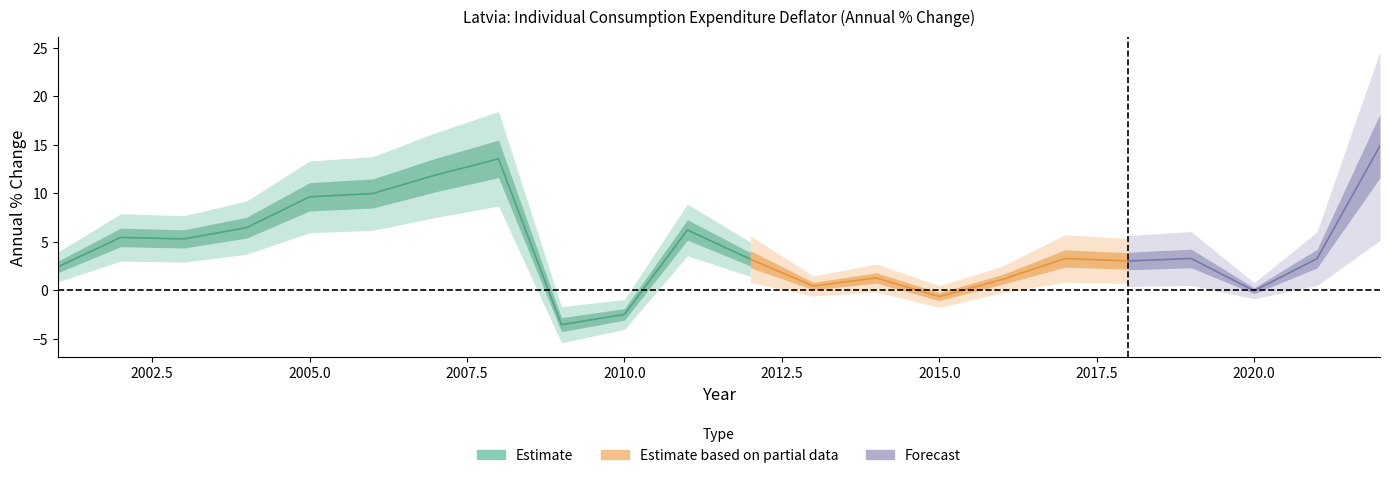

What is the change in value from 2006 to 2013?

-9.5